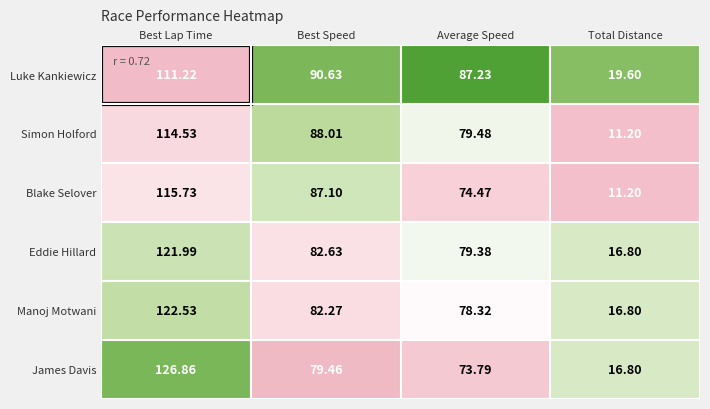

Count the number of data series in this chart.

6